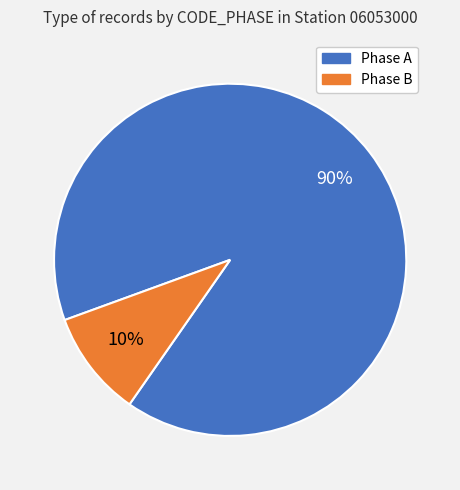

To the nearest percent, what is the difference between the largest and smallest slice percentages?

80%